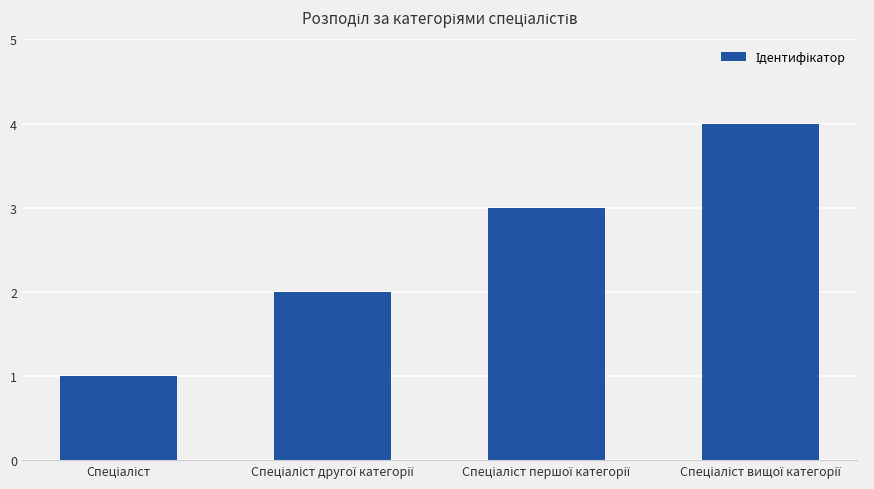

What is the greatest value displayed?

4